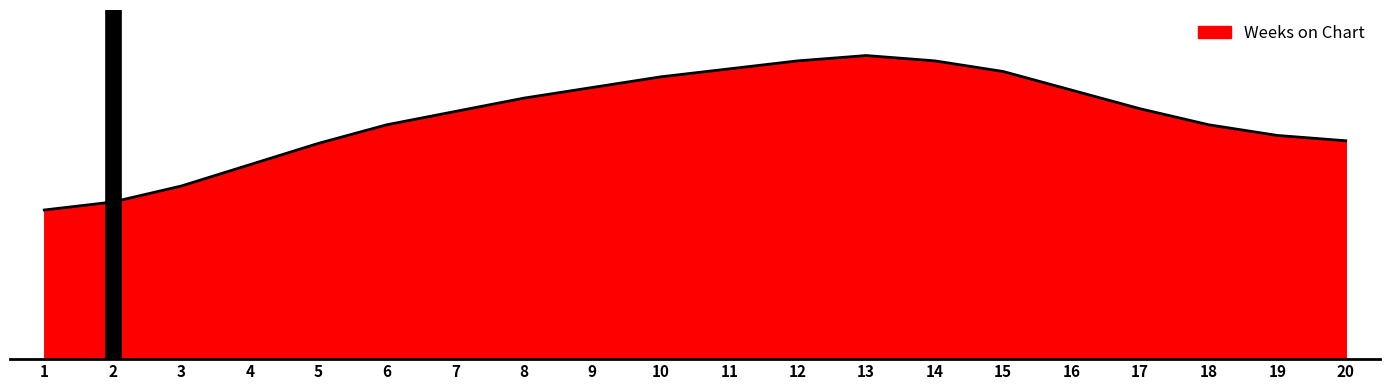

How many lines are shown in the chart?

1